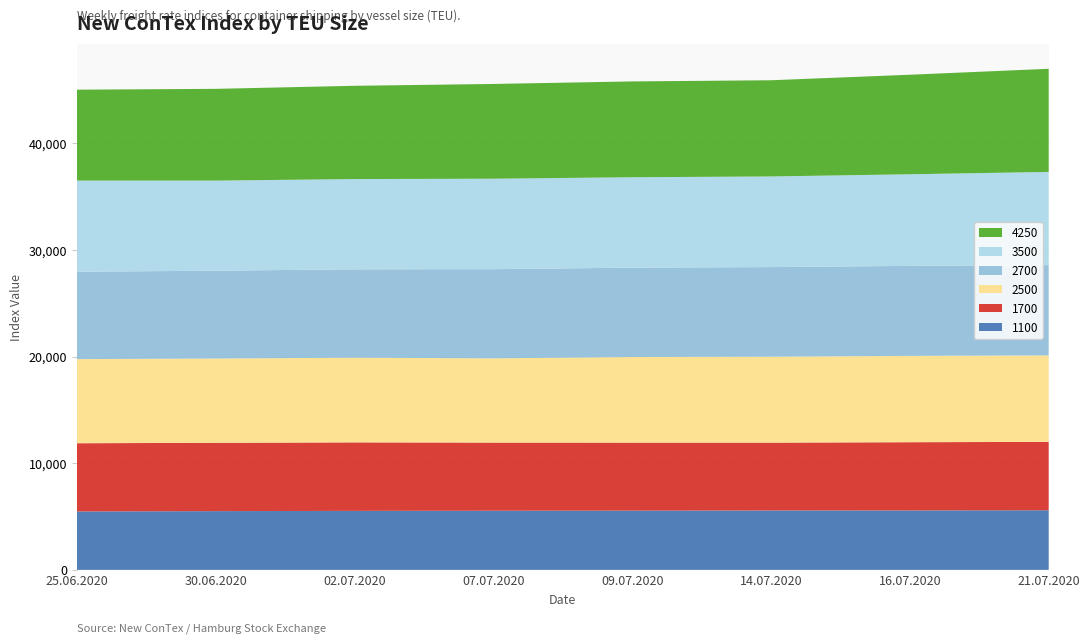

Reading left to right, extract all data points from this chart.

1100: 25.06.2020=5477	30.06.2020=5509	02.07.2020=5532	07.07.2020=5546	09.07.2020=5555	14.07.2020=5570	16.07.2020=5575	21.07.2020=5591
1700: 25.06.2020=6396	30.06.2020=6405	02.07.2020=6421	07.07.2020=6389	09.07.2020=6377	14.07.2020=6359	16.07.2020=6395	21.07.2020=6409
2500: 25.06.2020=7885	30.06.2020=7901	02.07.2020=7939	07.07.2020=7897	09.07.2020=8023	14.07.2020=8054	16.07.2020=8091	21.07.2020=8108
2700: 25.06.2020=8196	30.06.2020=8232	02.07.2020=8286	07.07.2020=8359	09.07.2020=8380	14.07.2020=8403	16.07.2020=8438	21.07.2020=8467
3500: 25.06.2020=8540	30.06.2020=8446	02.07.2020=8460	07.07.2020=8481	09.07.2020=8474	14.07.2020=8497	16.07.2020=8589	21.07.2020=8733
4250: 25.06.2020=8523	30.06.2020=8601	02.07.2020=8742	07.07.2020=8881	09.07.2020=8982	14.07.2020=9017	16.07.2020=9329	21.07.2020=9667